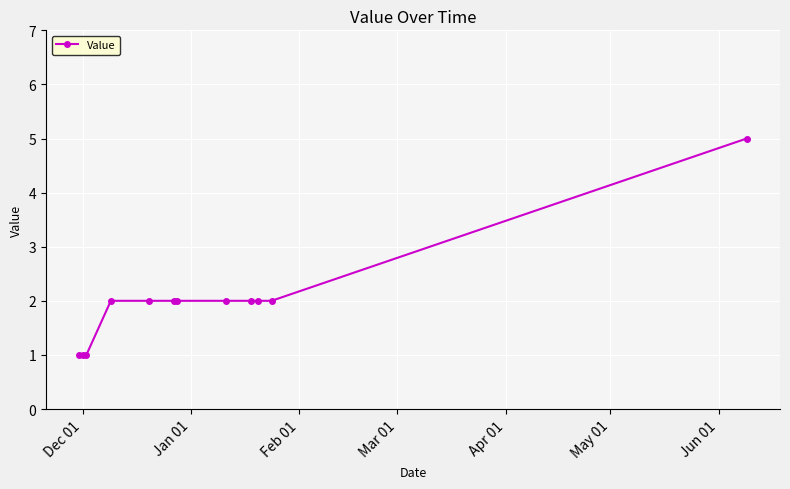

What is the value of the 6th point from the left?

2